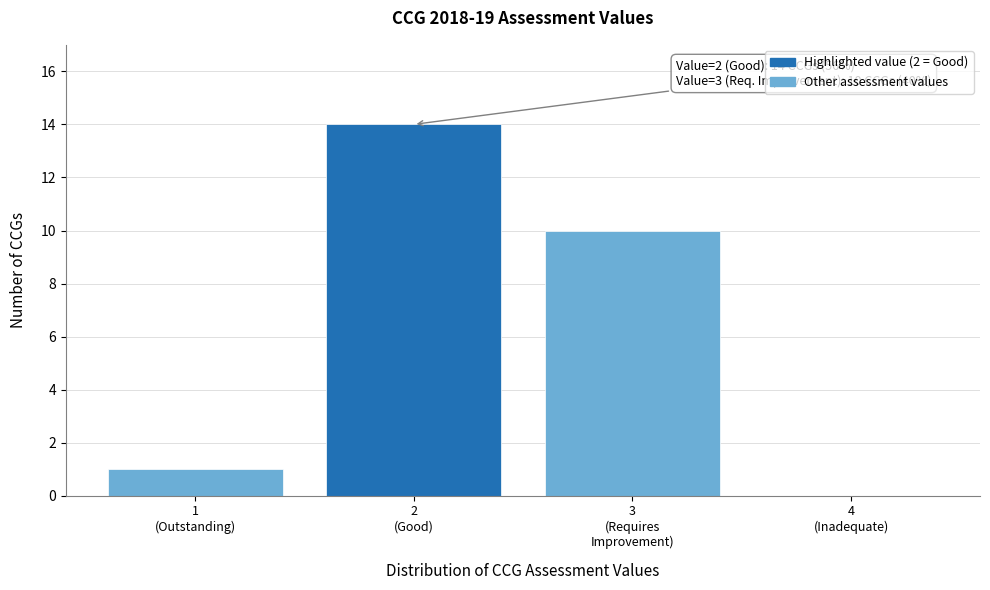

What is the maximum value shown in the chart?

14